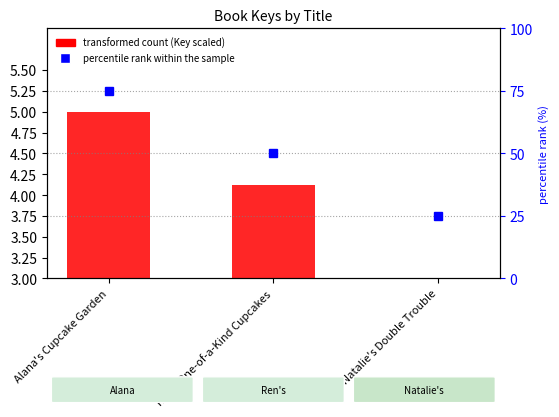

The value of percentile rank within the sample at Ren's One-of-a-Kind Cupcakes is 73.0. True or false?

False